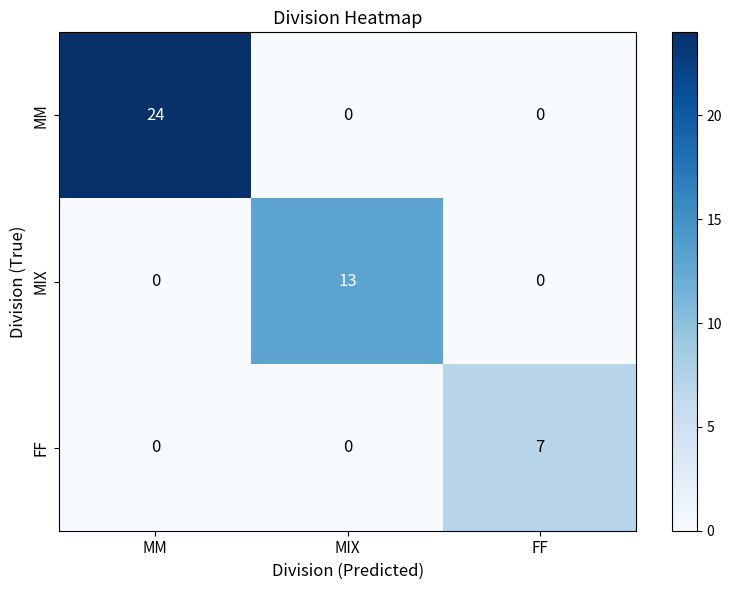

What is the difference between the maximum and minimum values in the MM series?

24